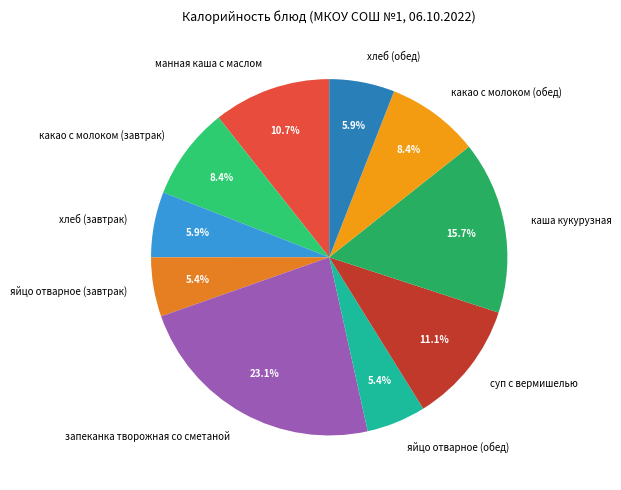

What is the largest slice in the pie chart?

запеканка творожная со сметаной